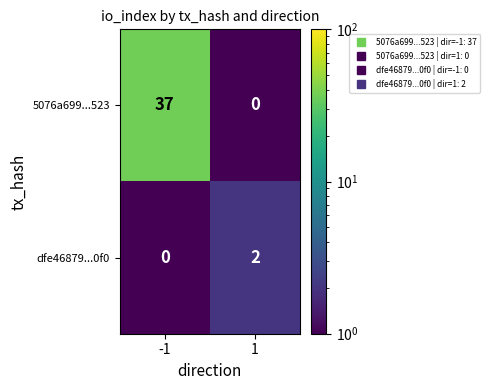

Reading left to right, list all the values displayed in this chart.

5076a699...523: 37	0
dfe46879...0f0: 0	2